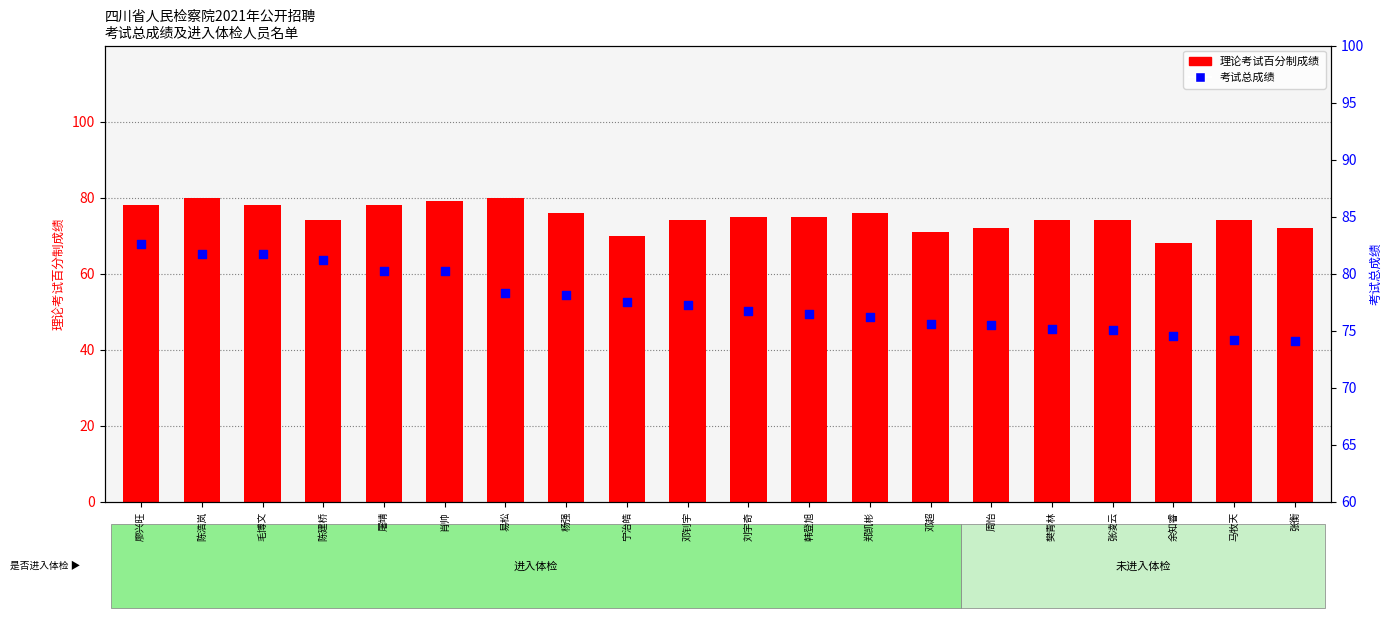

Which series has the largest Y range (max minus min)?

理论考试百分制成绩